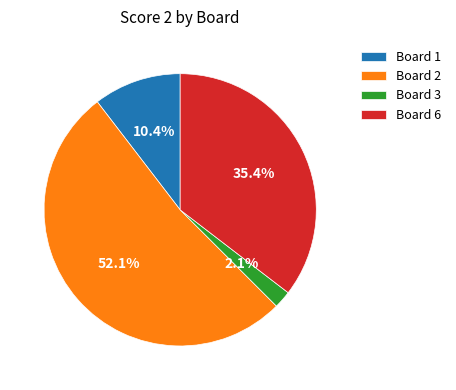

What portion of the pie excludes Board 2?

47.9%